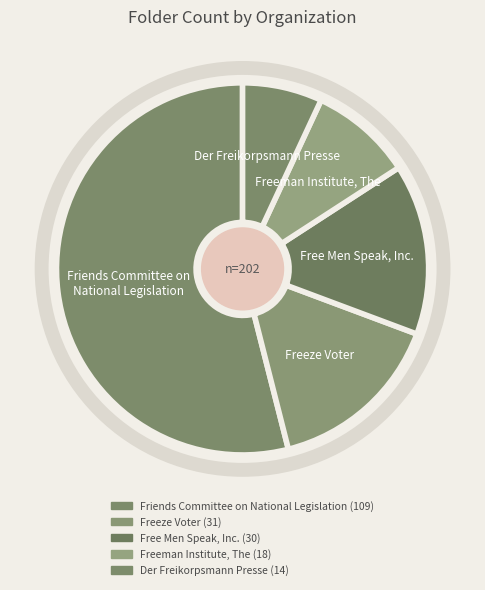

Count the number of slices in the pie.

5